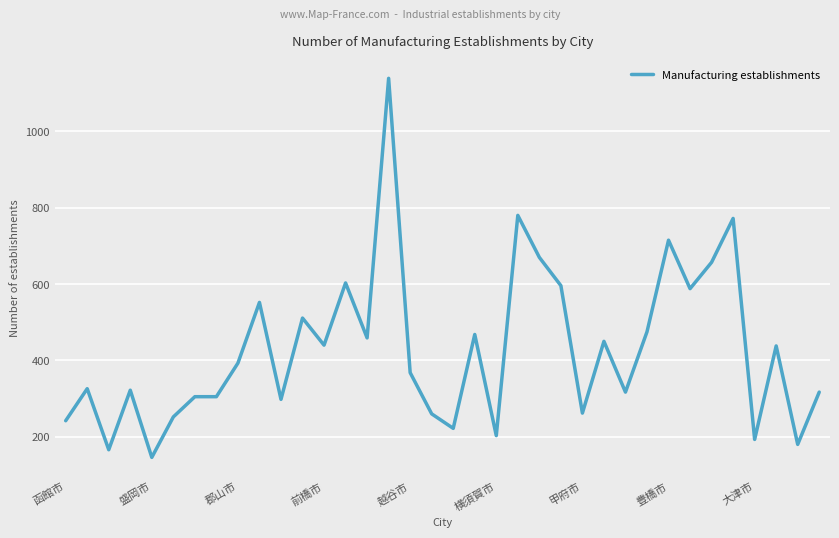

What is the smallest value displayed?

146